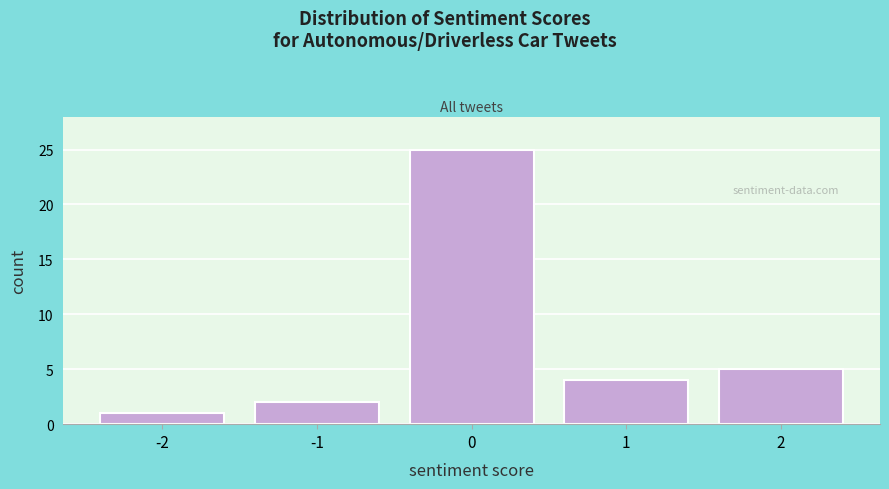

Reading right to left, what are all the values shown in this chart?

5	4	25	2	1